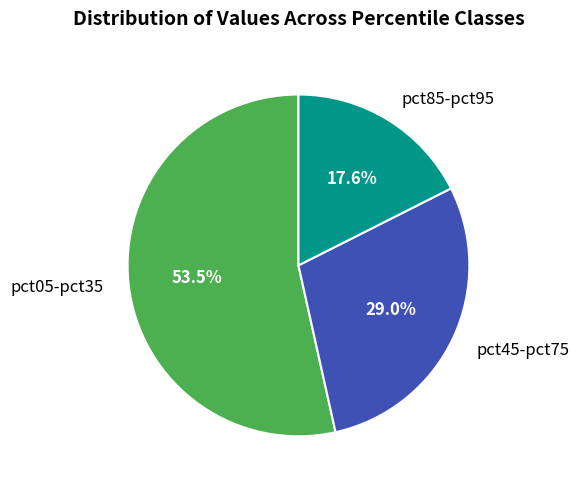

Which category has the smallest portion of the pie?

pct85-pct95